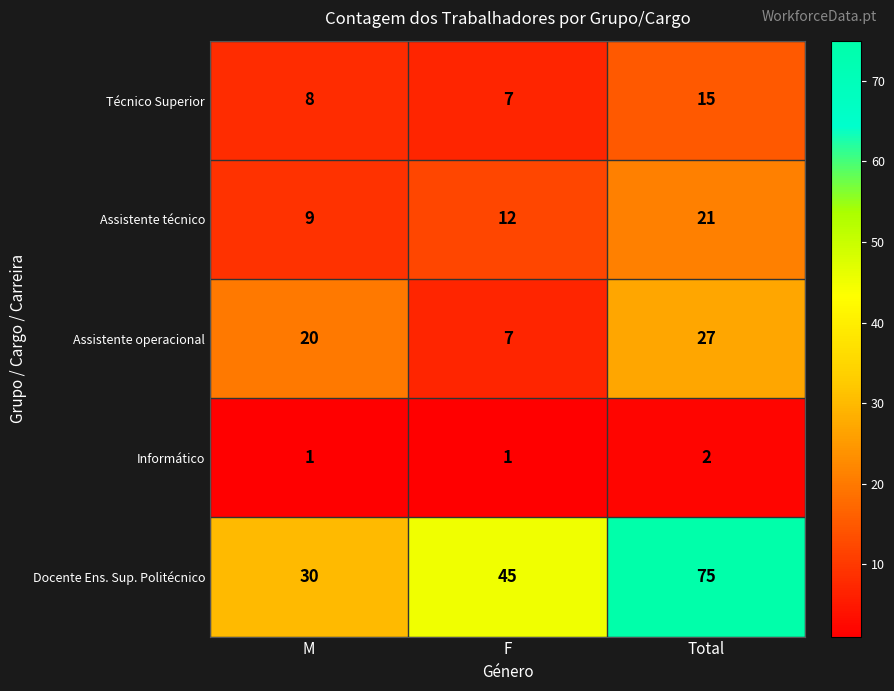

How many distinct data groups are displayed?

5